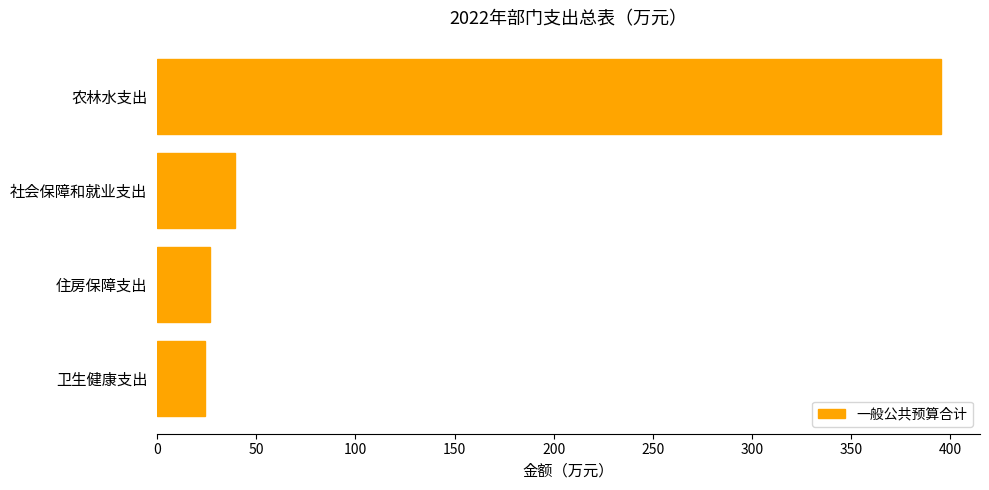

What value does the data have at 农林水支出?

395.2